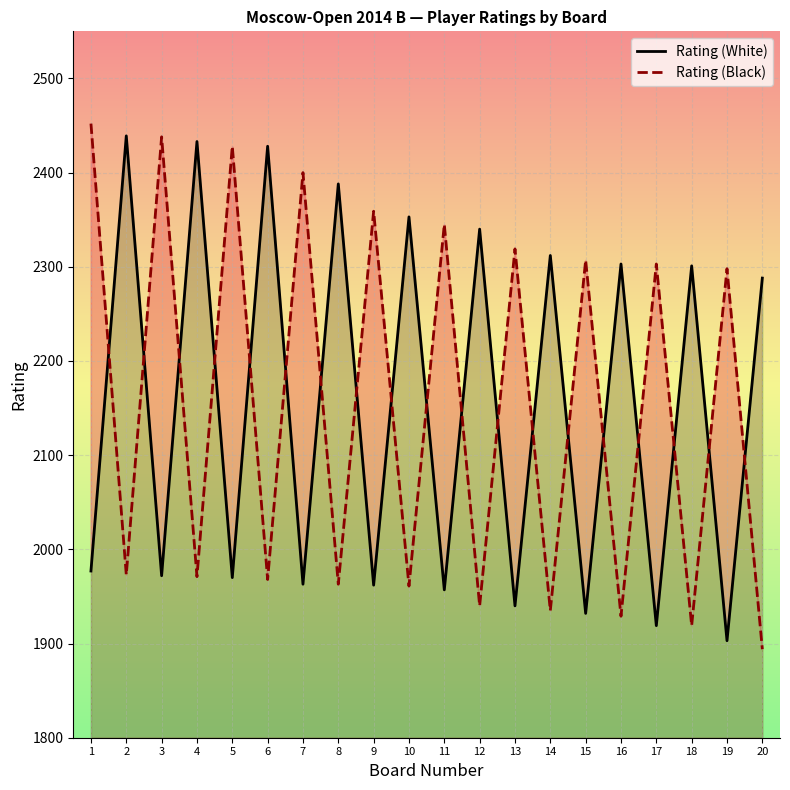

The value of Rating (Black) at 6 is 2864. True or false?

False